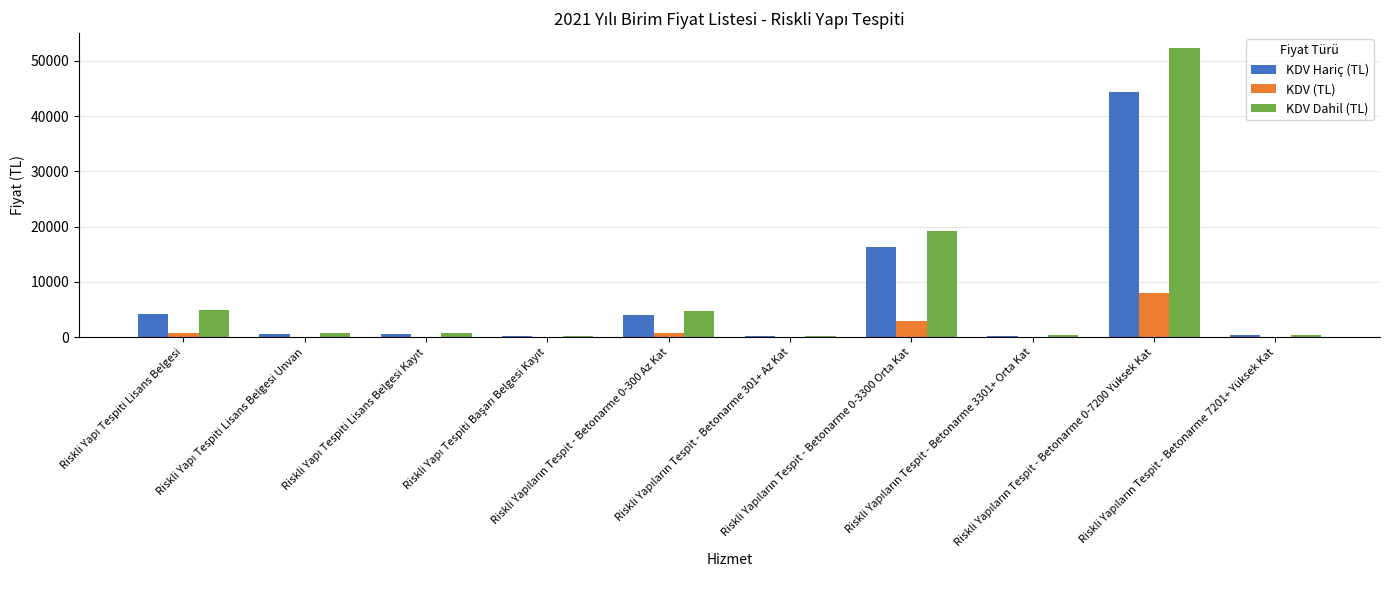

What is the sum of all KDV Hariç (TL) values?

71406.1